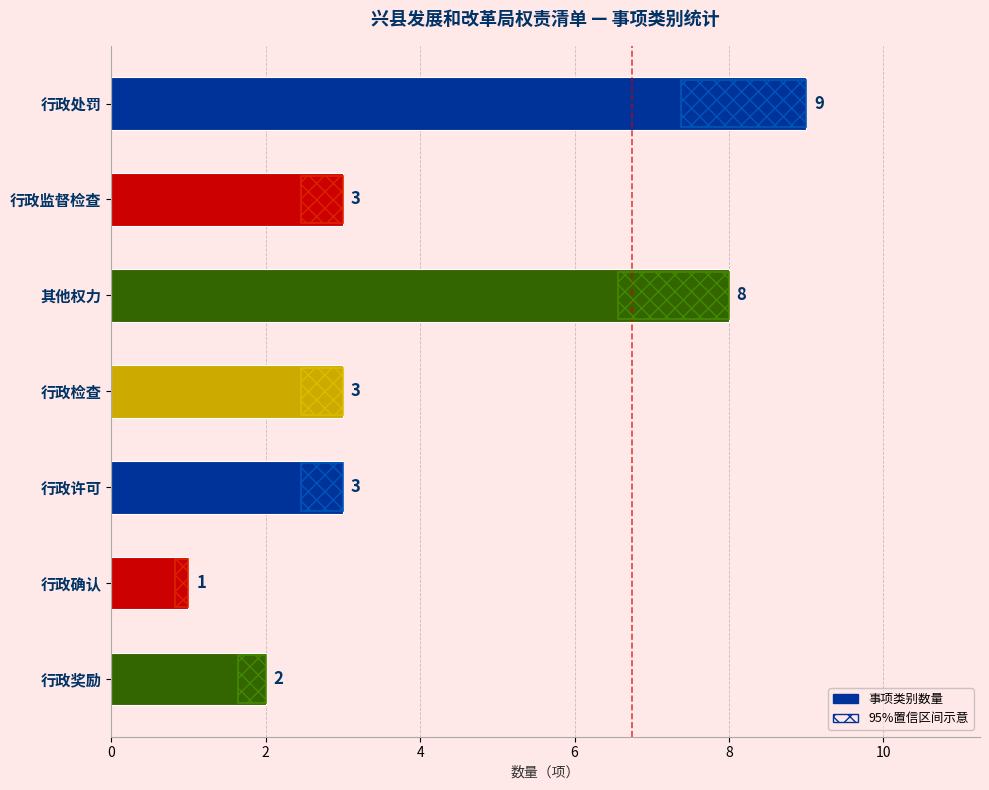

What is the difference between the maximum and minimum values?

8